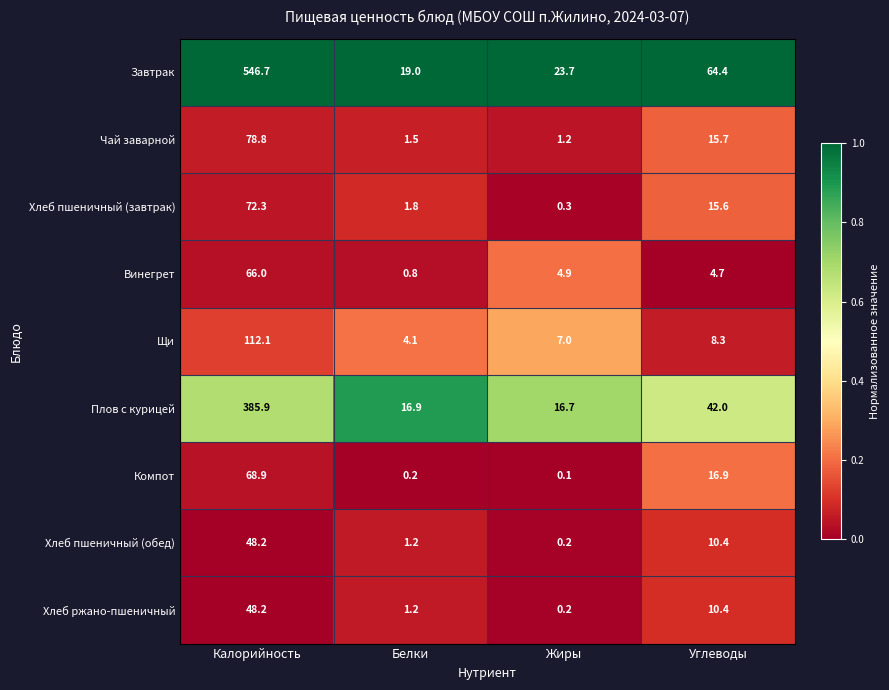

Which series has the widest spread of values?

Завтрак